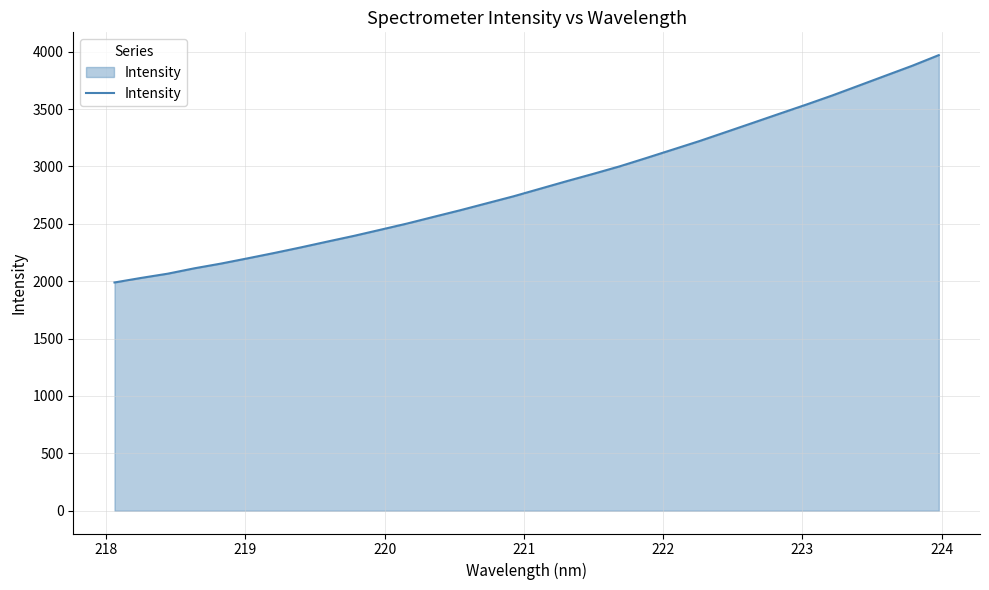

What is the smallest value displayed?

1989.2